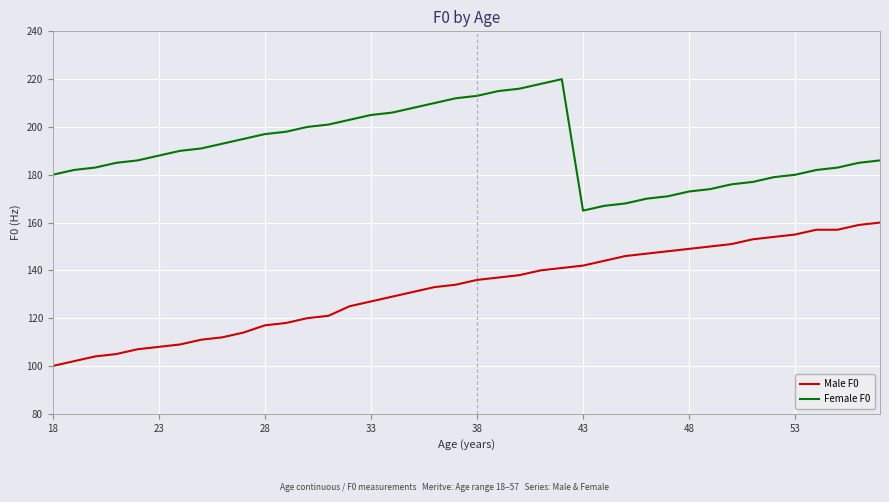

What is the maximum value for Female F0?

220